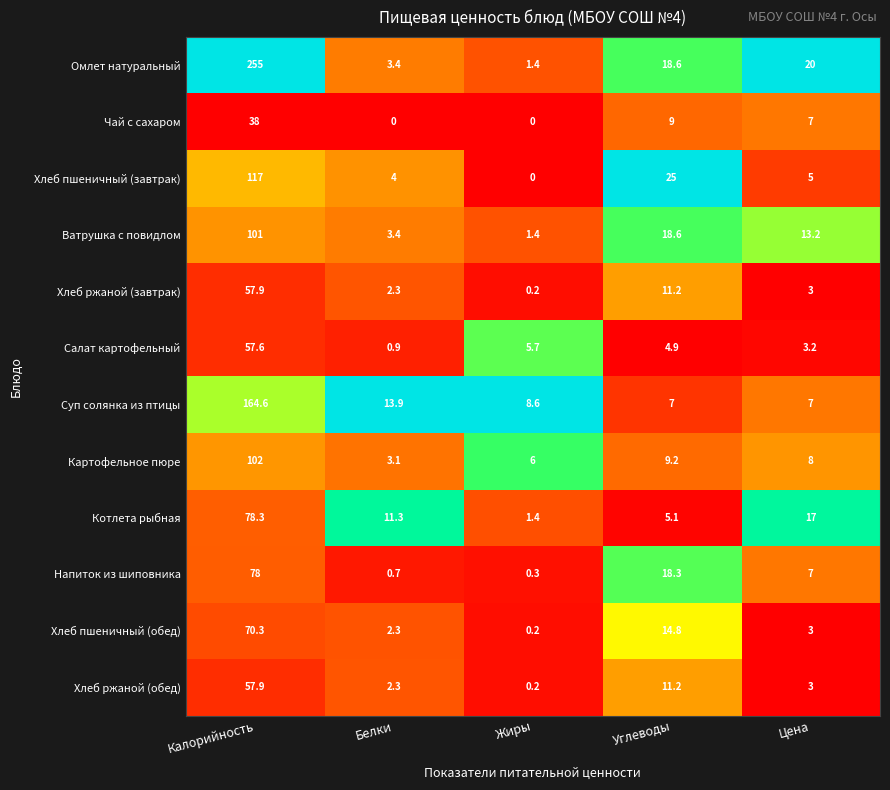

Which series has the largest total across all categories?

Омлет натуральный